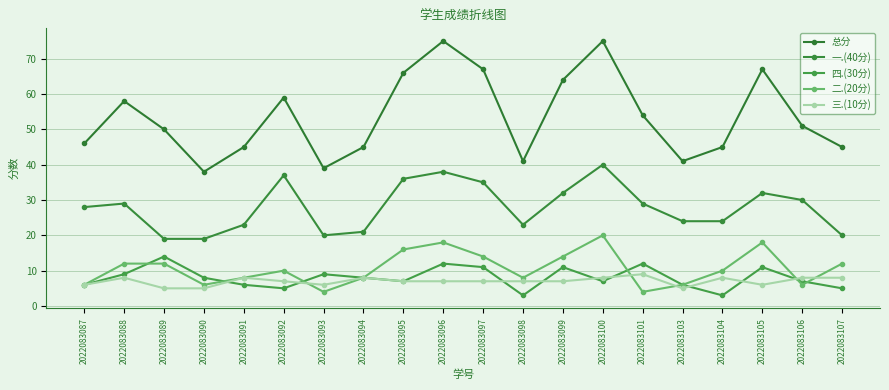

True or false: 总分 and 三.(10分) intersect in this chart.

False